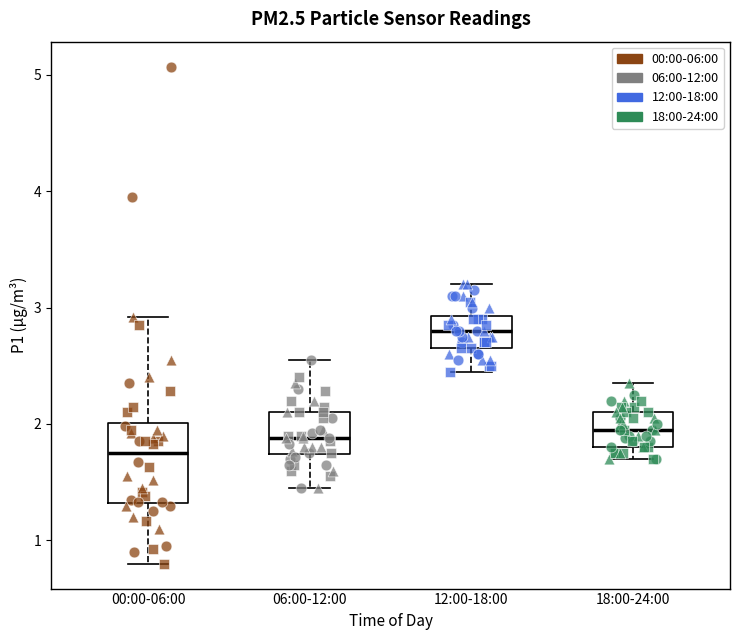

Where is the lower edge of the box for 18:00-24:00 on the y-axis? The values are not printed on the chart, so give them approximately, as read against the axis.

1.8